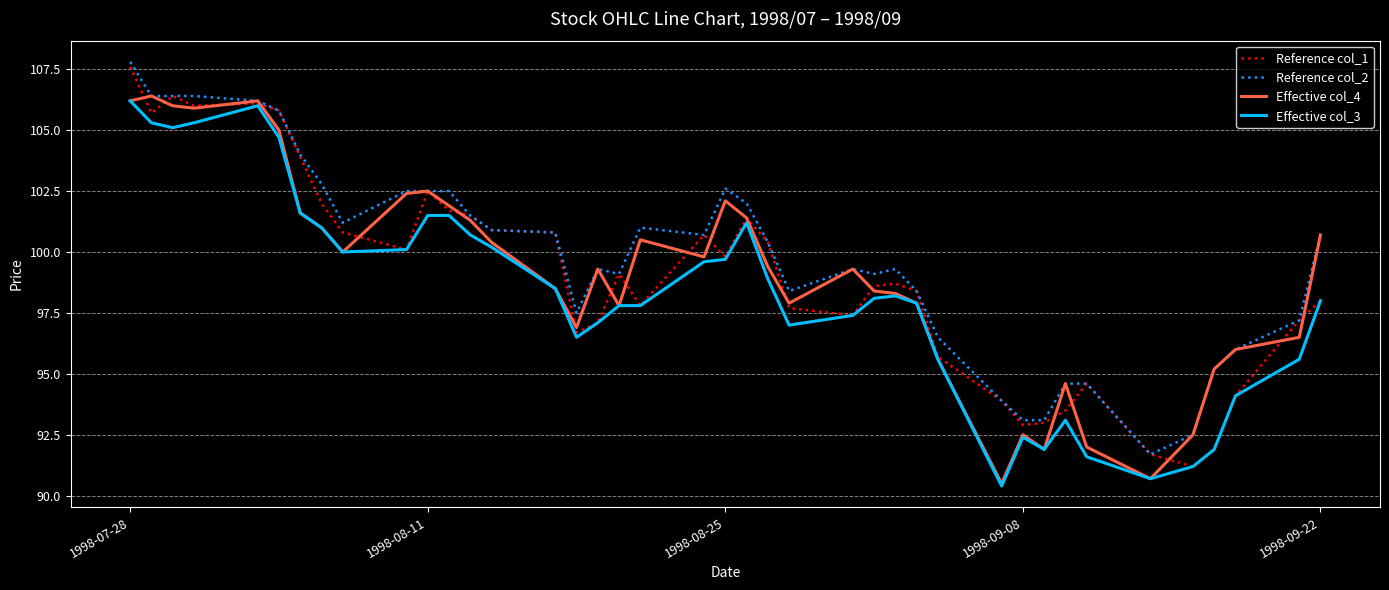

Does the chart have visible grid lines?

Yes